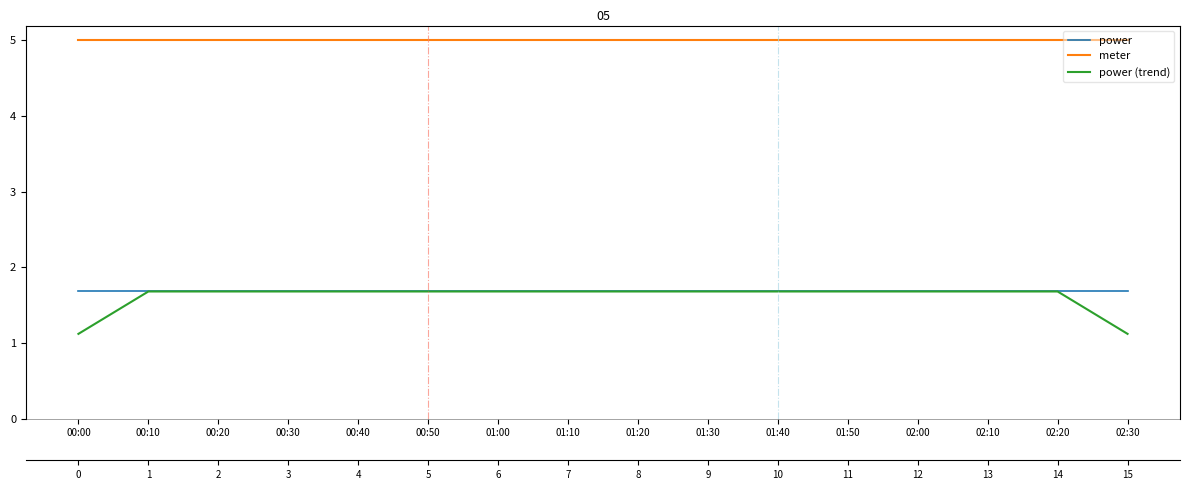

Between 00:20 and 00:40, which series saw the biggest shift?

power